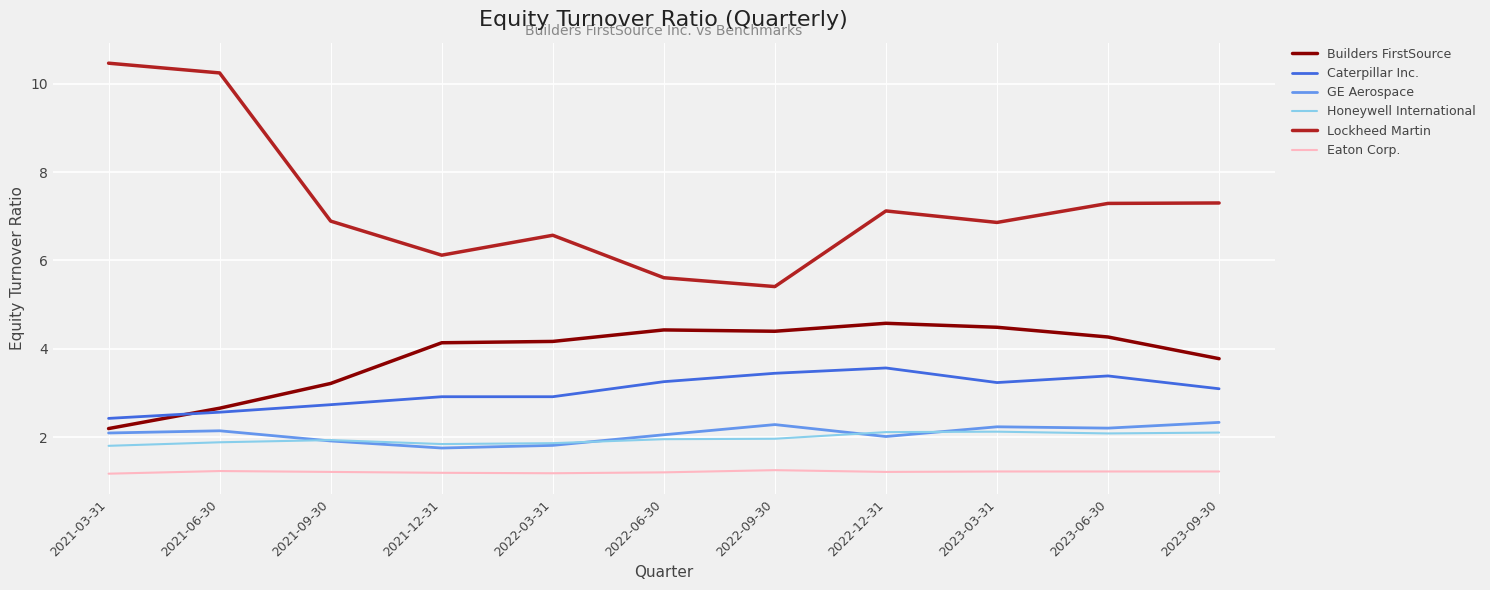

What is the minimum value for Honeywell International?

1.8